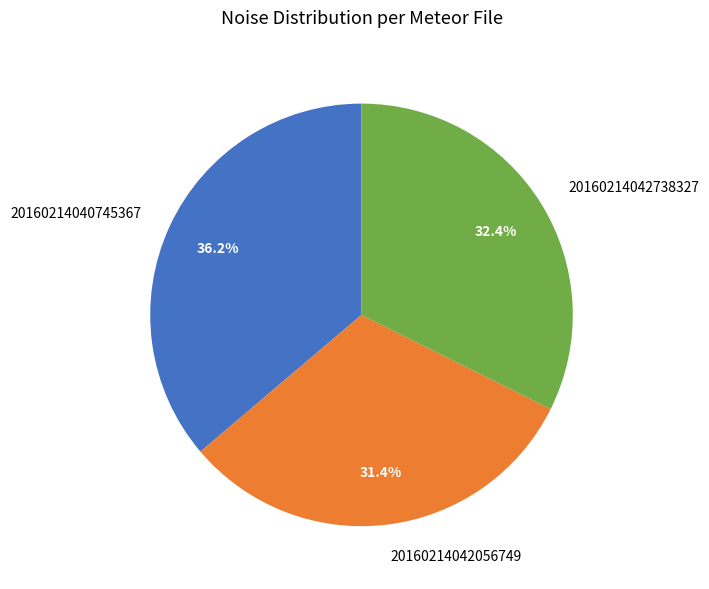

Does 20160214042738327 account for over 50% of the chart?

No